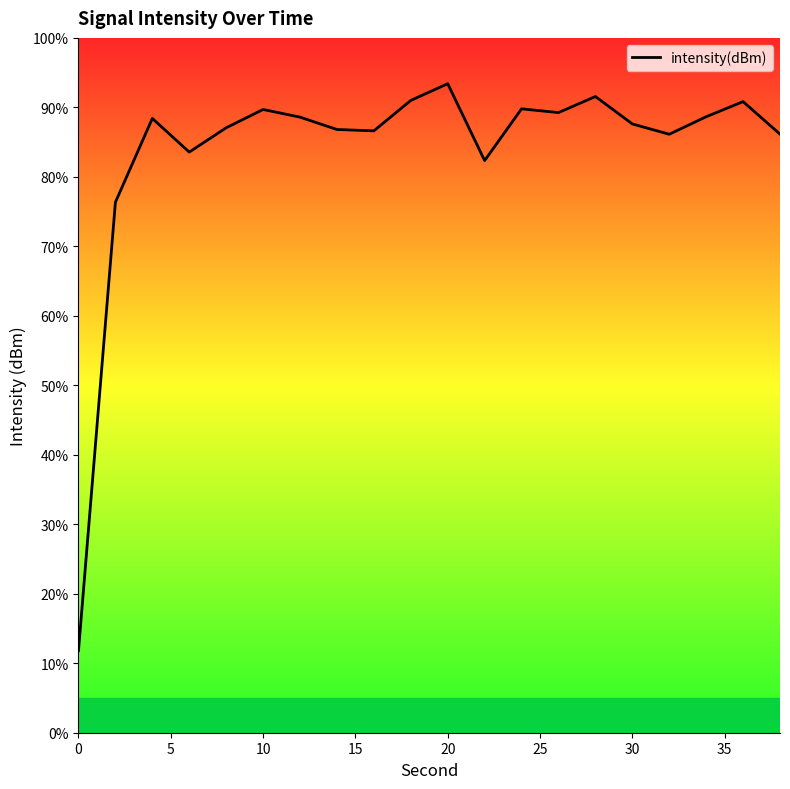

How many data points does each series have?

20